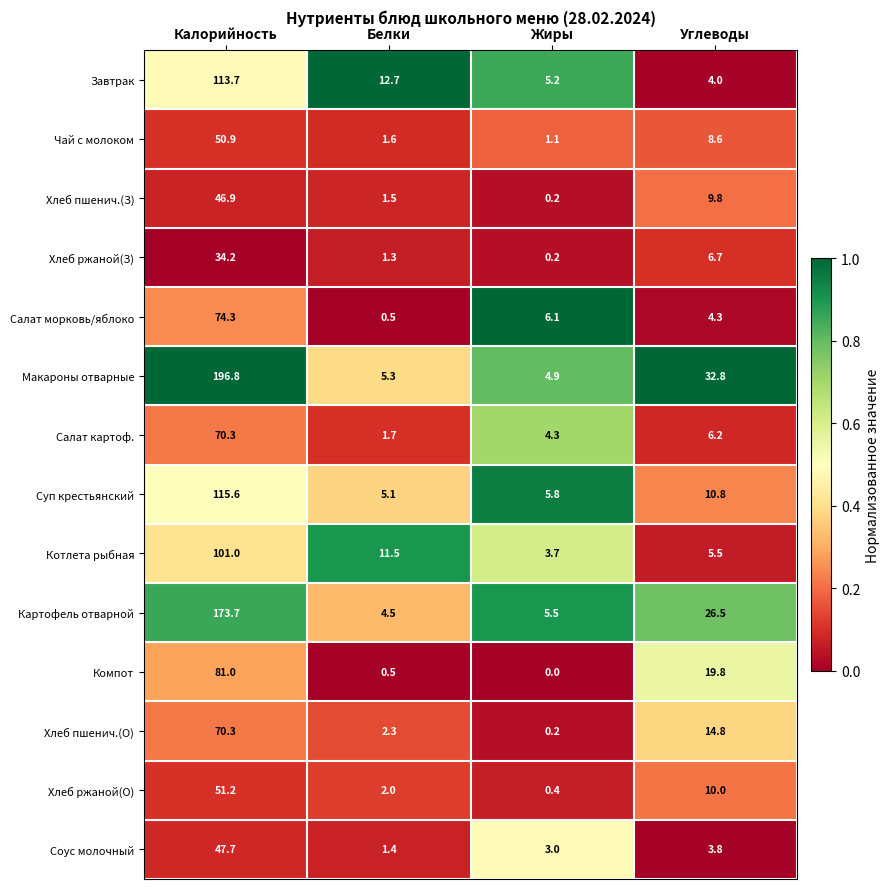

Rank the series at Углеводы from highest to lowest value.

Макароны отварные, Картофель отварной, Компот, Хлеб пшенич.(О), Суп крестьянский, Хлеб ржаной(О), Хлеб пшенич.(З), Чай с молоком, Хлеб ржаной(З), Салат картоф., Котлета рыбная, Салат морковь/яблоко, Завтрак, Соус молочный